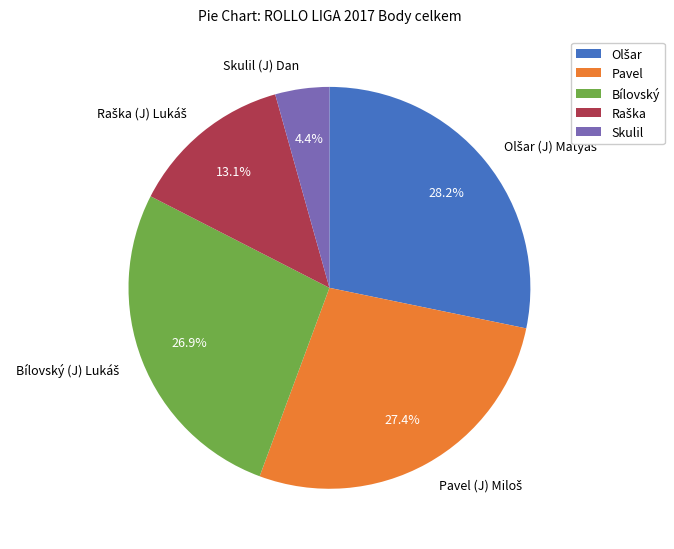

Which category has the smallest portion of the pie?

Skulil (J) Dan